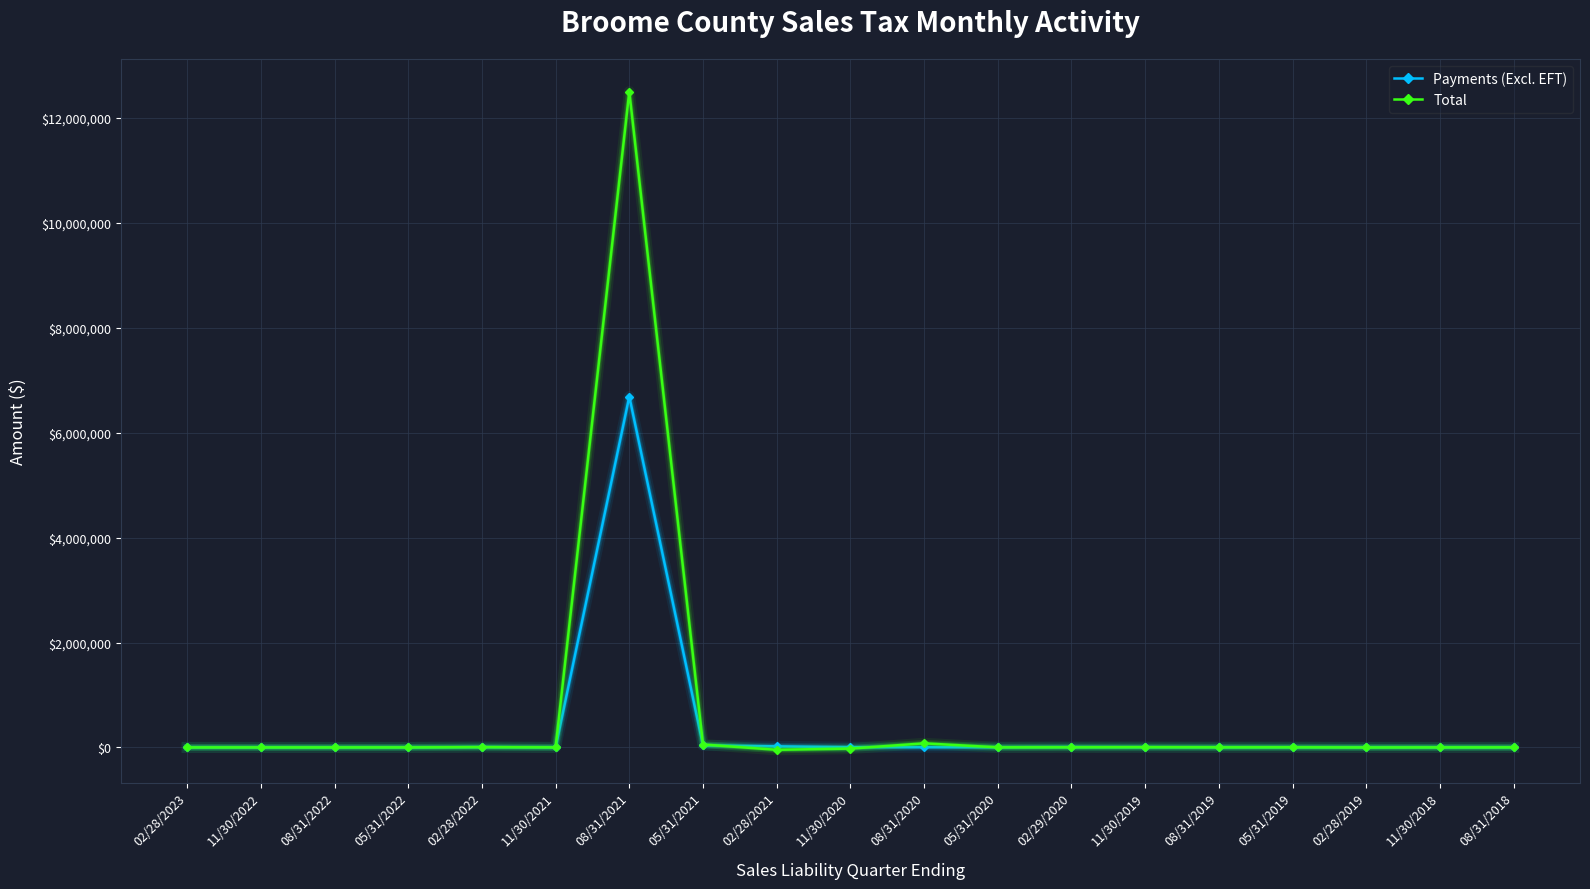

What is the difference between the second highest and second lowest values in the Payments (Excl. EFT) series?

38689.8